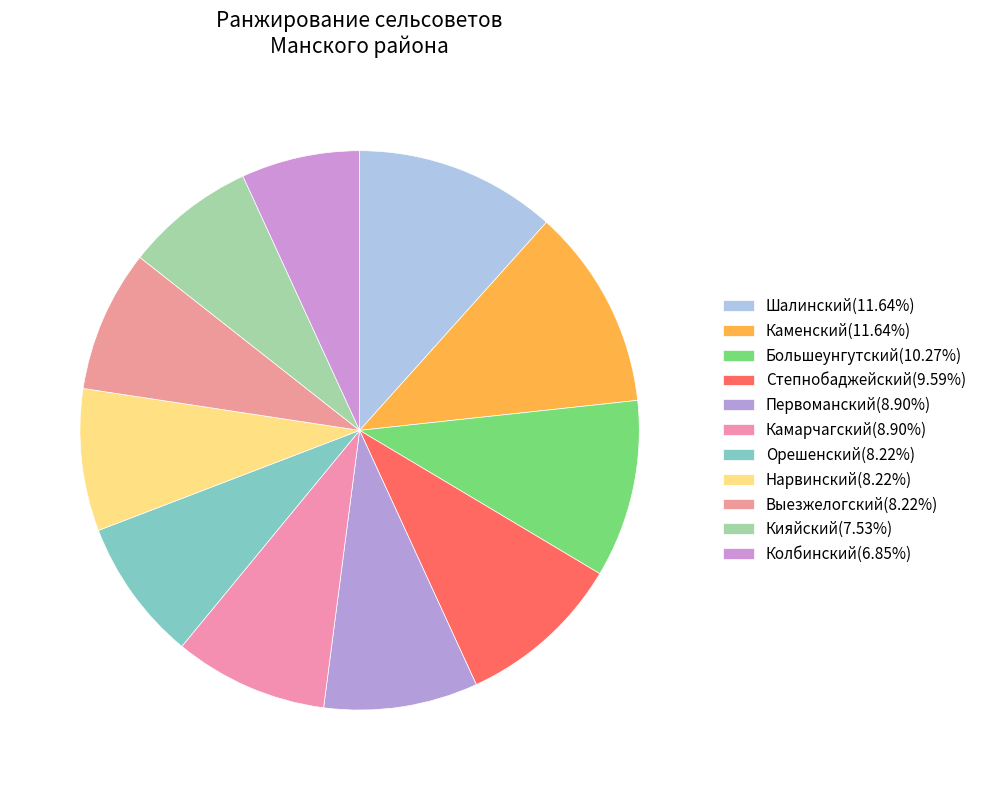

The Кияйский slice represents 14% of the pie. True or false?

False